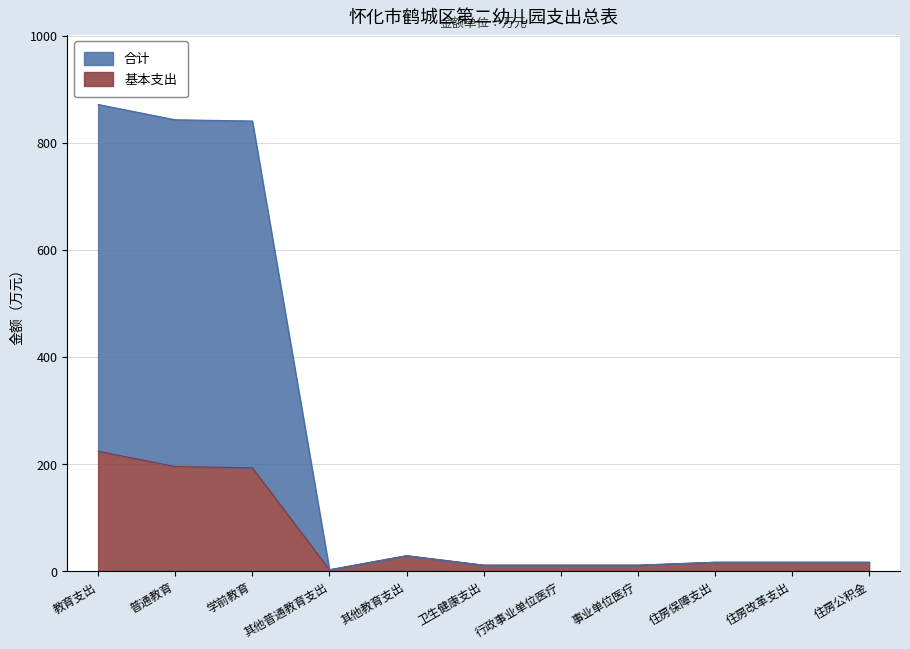

How many categories are shown in the chart?

11